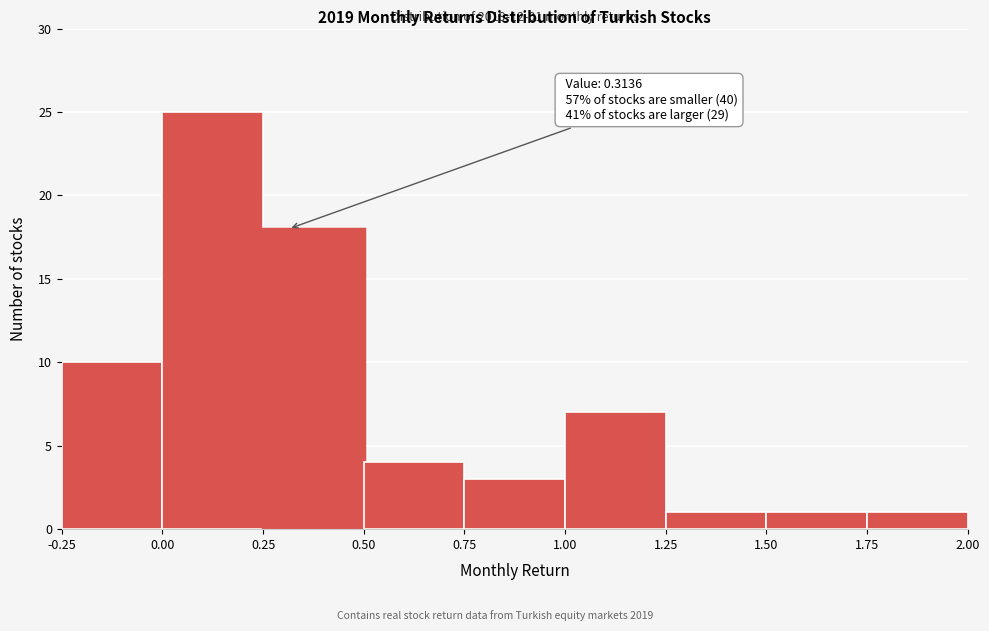

Over which range of the x-axis is the bar tallest?

0.00 to 0.25